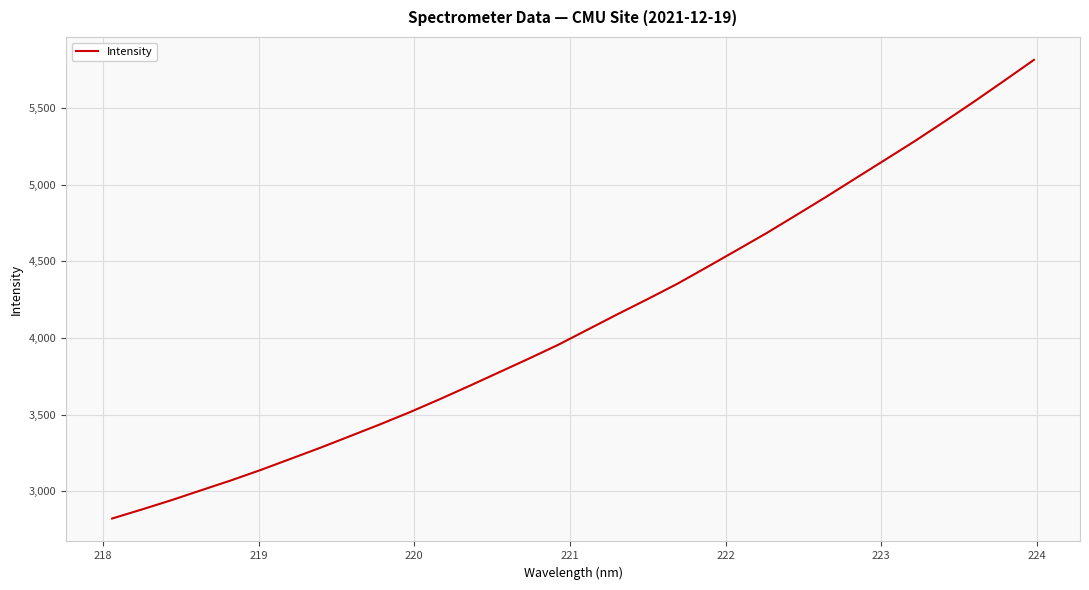

What is the maximum value shown in the chart?

5813.1